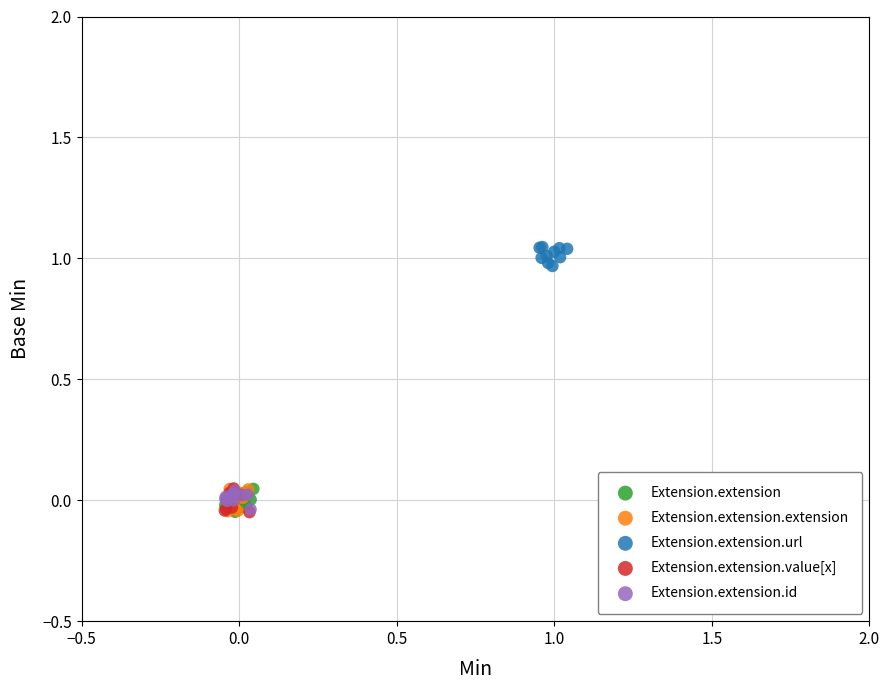

What are all the series names shown in the legend?

Extension.extension, Extension.extension.extension, Extension.extension.url, Extension.extension.value[x], Extension.extension.id